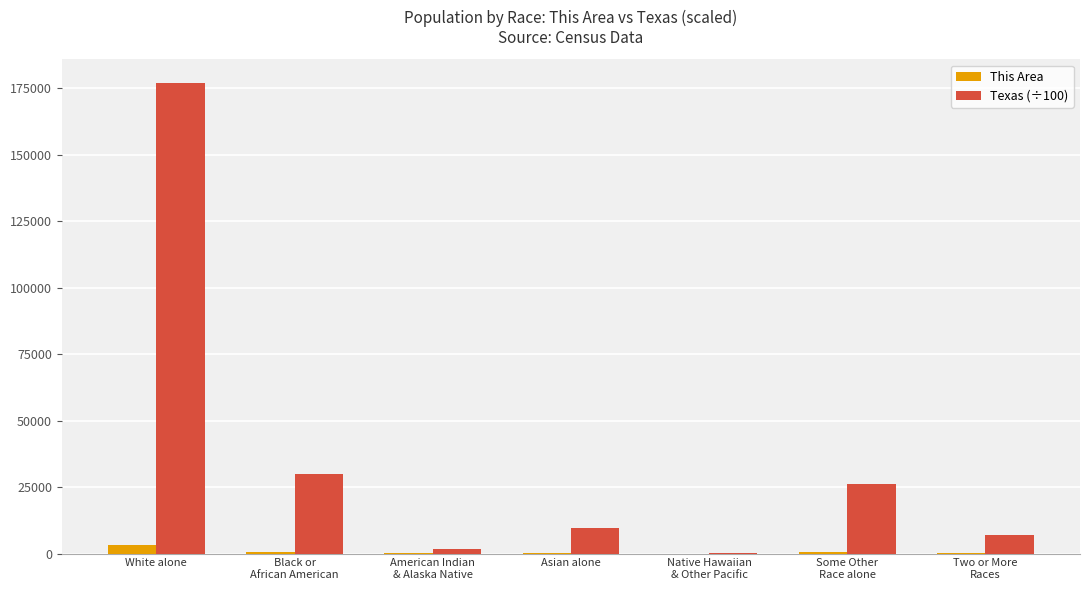

At which category does the chart reach its peak across all series?

White alone